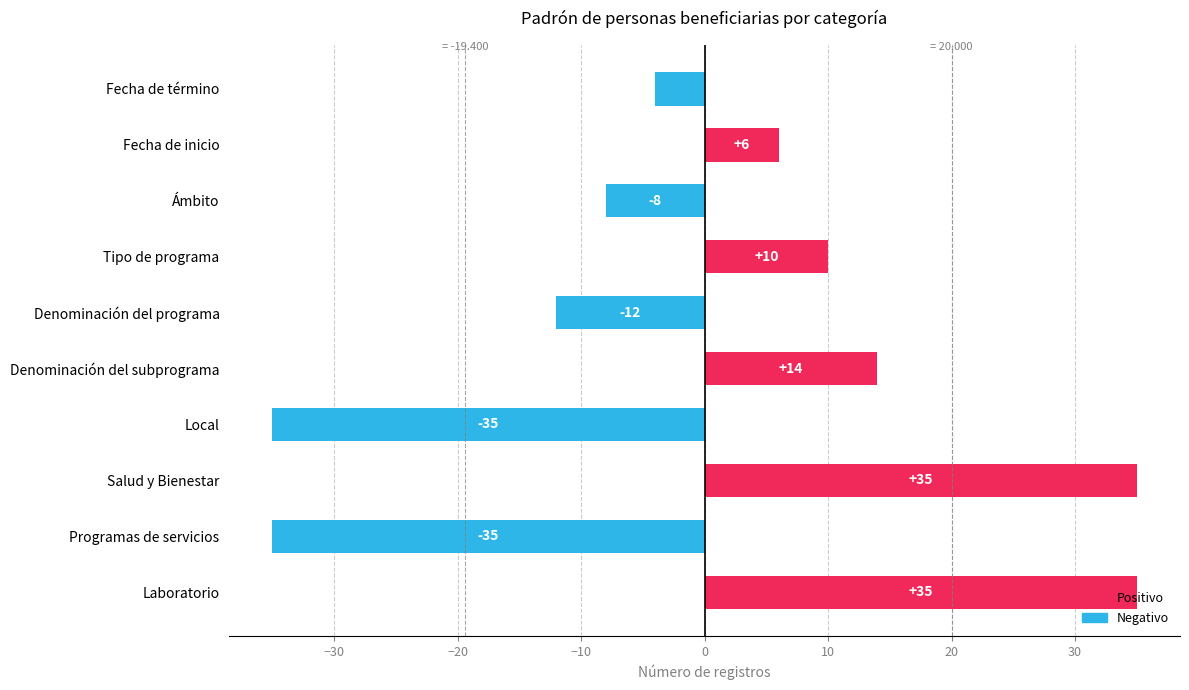

True or false: the data shows 8 at Denominación del subprograma.

False